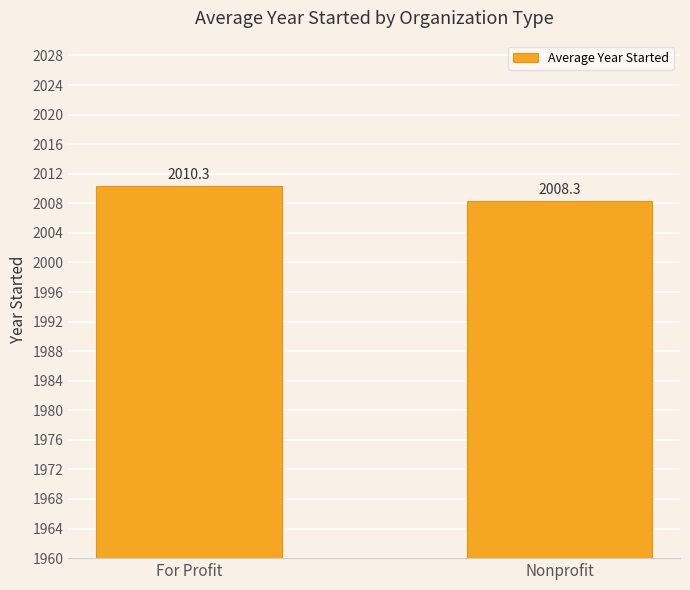

Reading left to right, list all the values displayed in this chart.

For Profit=2010.3	Nonprofit=2008.3